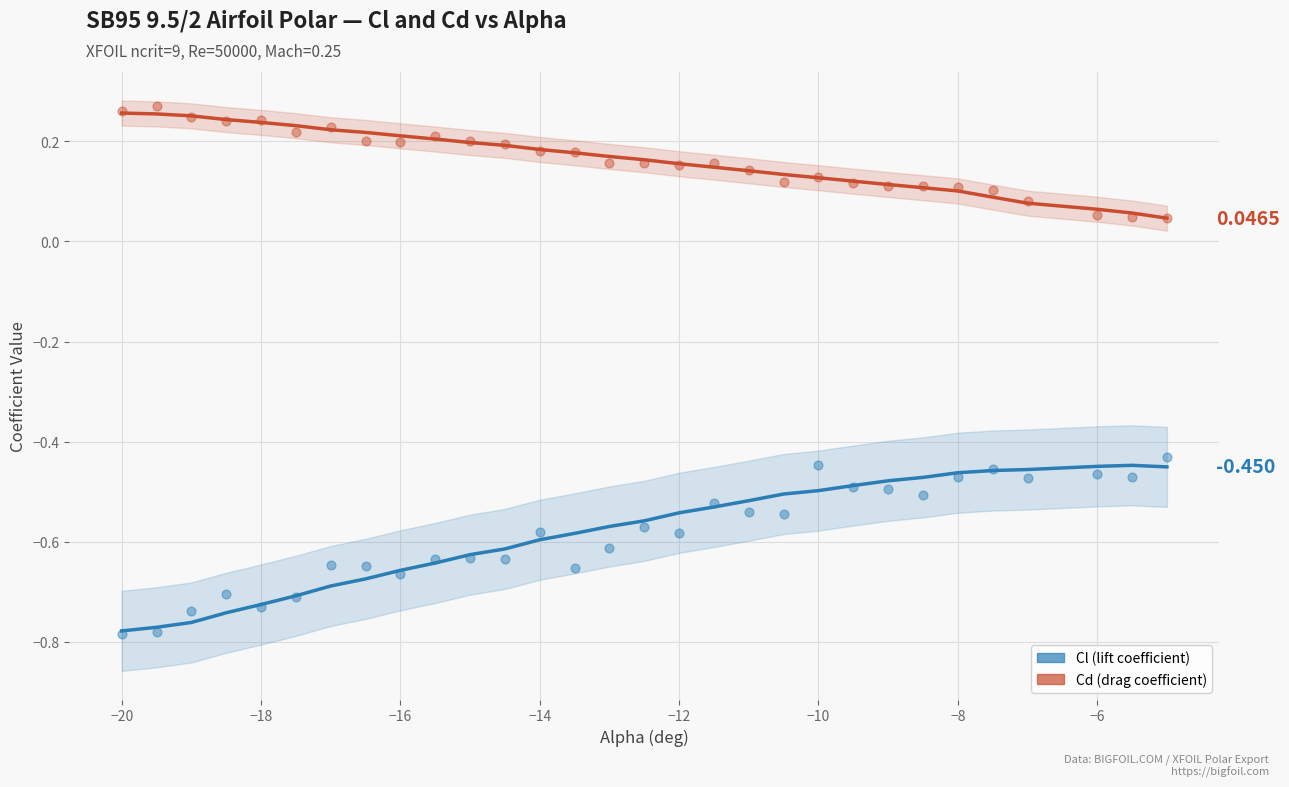

What are all the series names shown in the legend?

Cl (lift coefficient), Cd (drag coefficient)